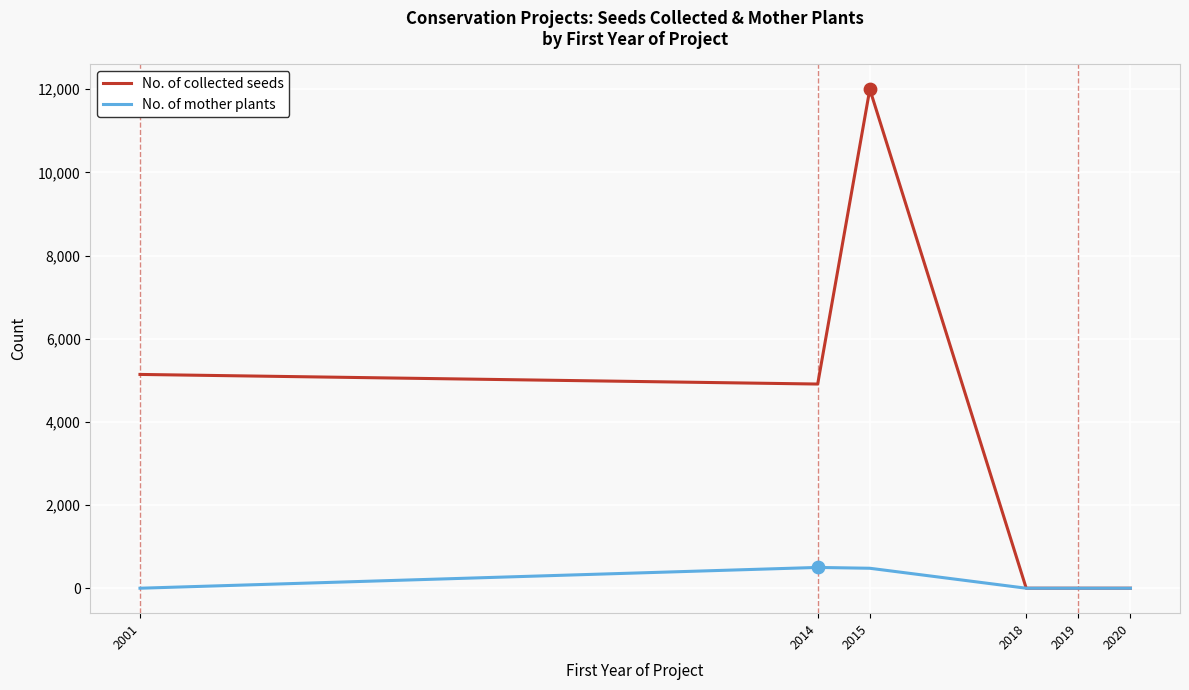

At how many categories does at least one series exceed 5534?

1